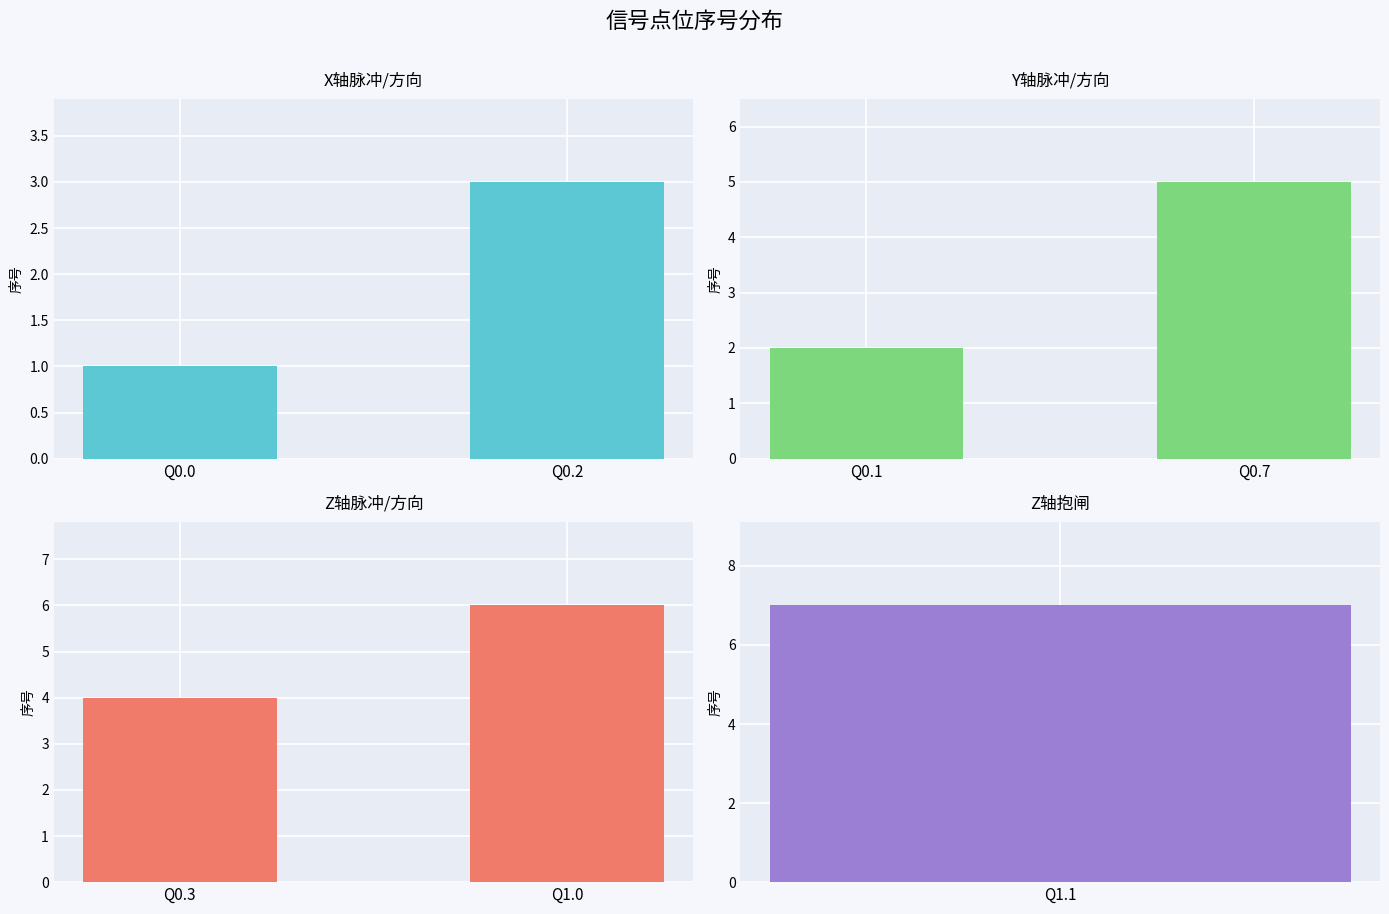

At how many categories does at least one series exceed 5?

1